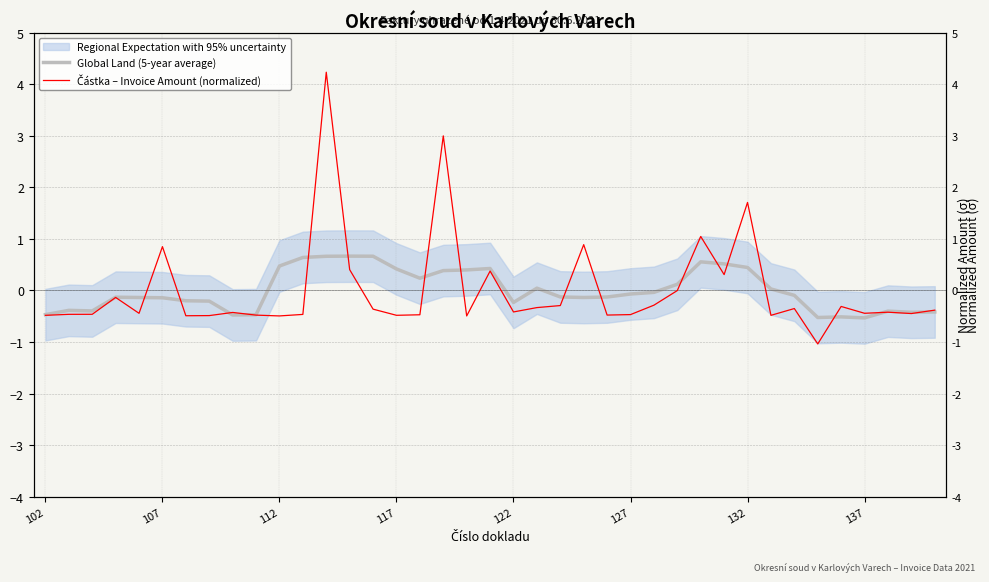

How many intersections are there between Částka – Invoice Amount (normalized) and Global Land (5-year average)?

17